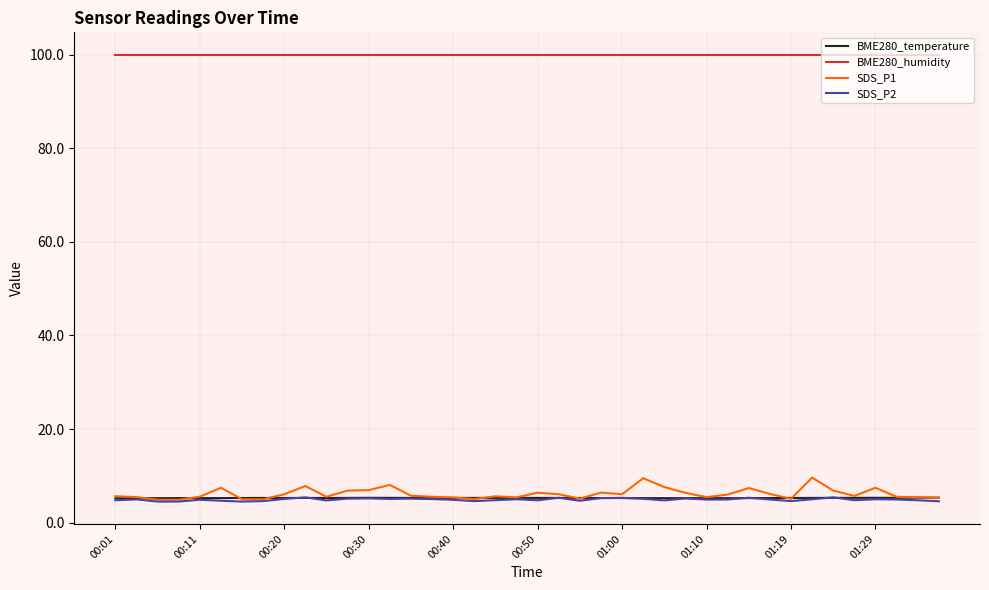

True or false: SDS_P2 and BME280_humidity cross at least once.

False